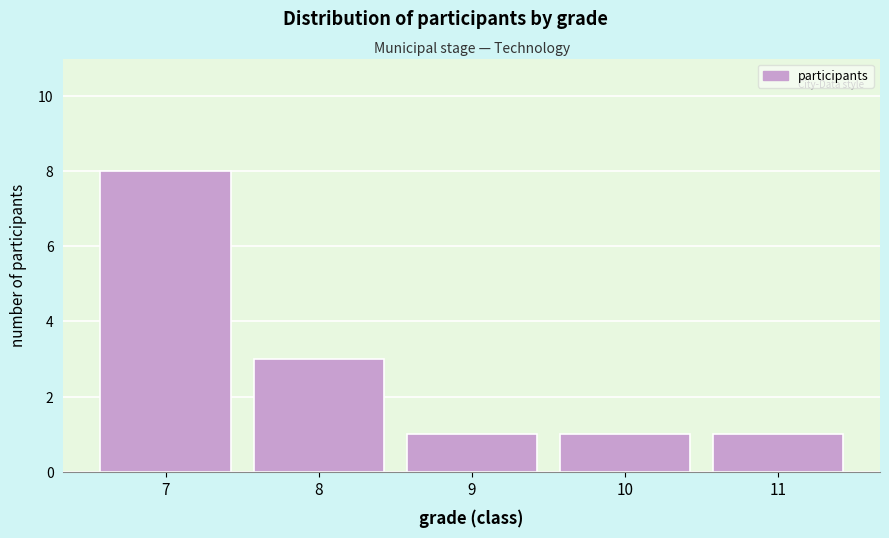

Reading left to right, extract all data points from this chart.

7=8	8=3	9=1	10=1	11=1